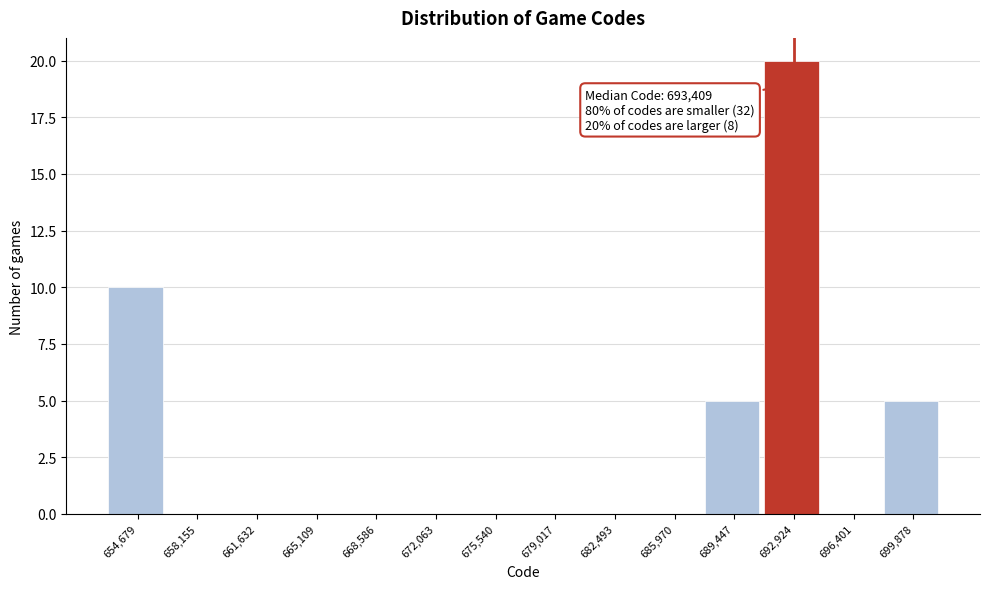

Reading right to left, extract all data points from this chart.

699,878=5	696,401=0	692,924=20	689,447=5	685,970=0	682,493=0	679,017=0	675,540=0	672,063=0	668,586=0	665,109=0	661,632=0	658,155=0	654,679=10